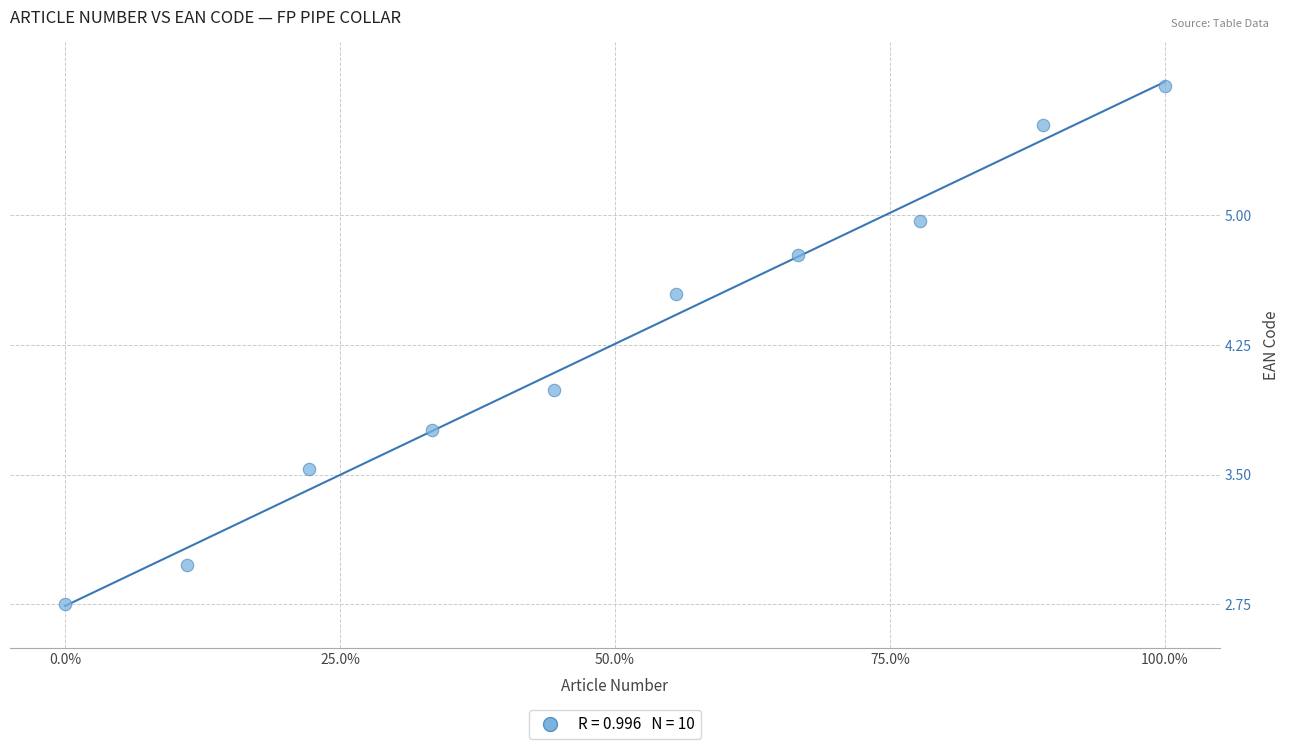

What is the average Y value?

4.3